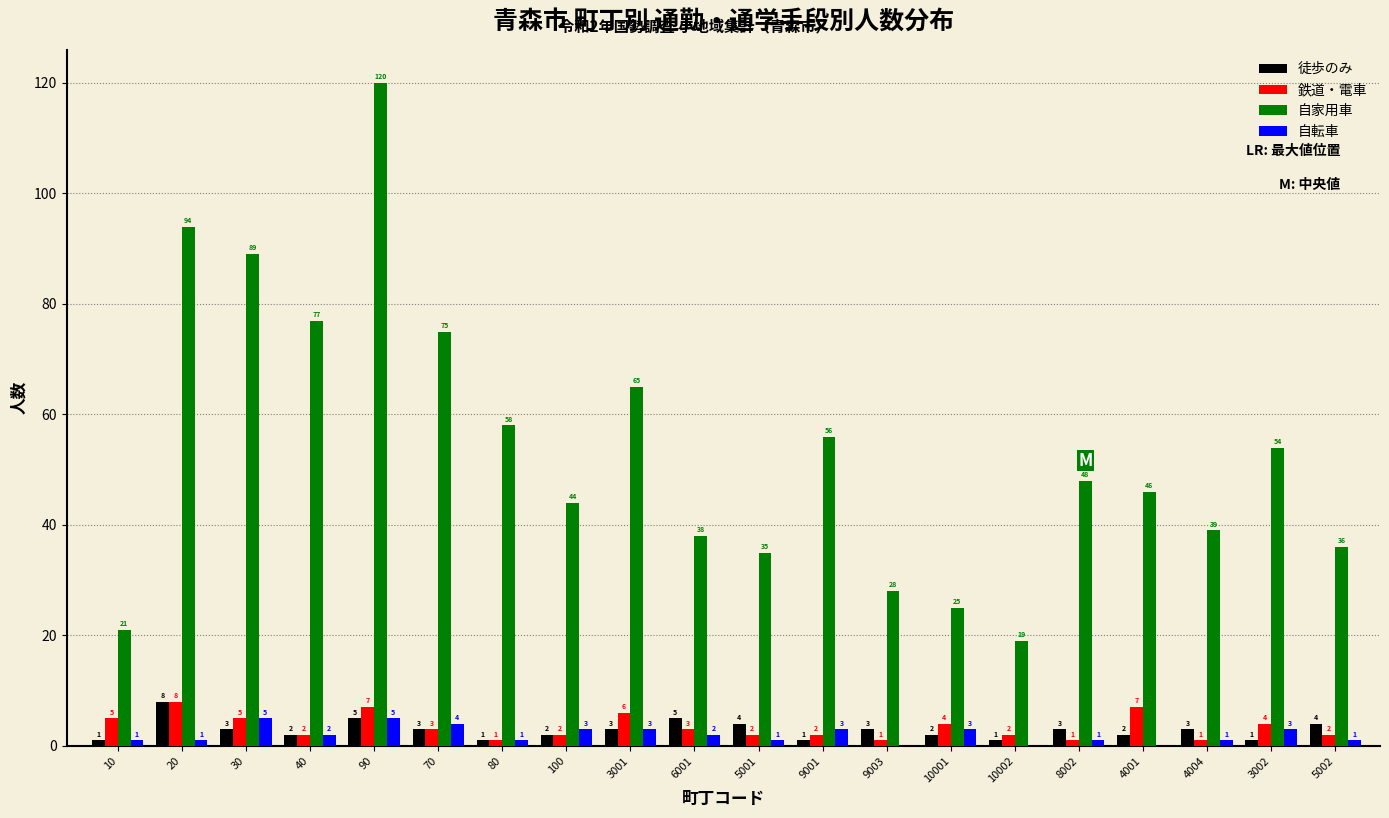

Reading left to right, what are all the values shown in this chart?

徒歩のみ: 10=1	20=8	30=3	40=2	90=5	70=3	80=1	100=2	3001=3	6001=5	5001=4	9001=1	9003=3	10001=2	10002=1	8002=3	4001=2	4004=3	3002=1	5002=4
鉄道・電車: 10=5	20=8	30=5	40=2	90=7	70=3	80=1	100=2	3001=6	6001=3	5001=2	9001=2	9003=1	10001=4	10002=2	8002=1	4001=7	4004=1	3002=4	5002=2
自家用車: 10=21	20=94	30=89	40=77	90=120	70=75	80=58	100=44	3001=65	6001=38	5001=35	9001=56	9003=28	10001=25	10002=19	8002=48	4001=46	4004=39	3002=54	5002=36
自転車: 10=1	20=1	30=5	40=2	90=5	70=4	80=1	100=3	3001=3	6001=2	5001=1	9001=3	9003=0	10001=3	10002=0	8002=1	4001=0	4004=1	3002=3	5002=1